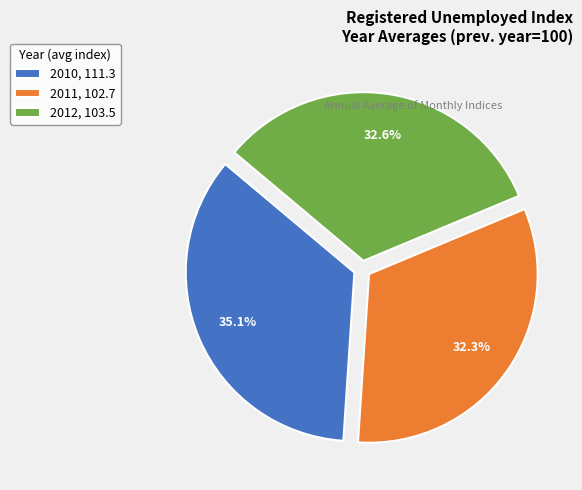

Which slice is the largest?

2010